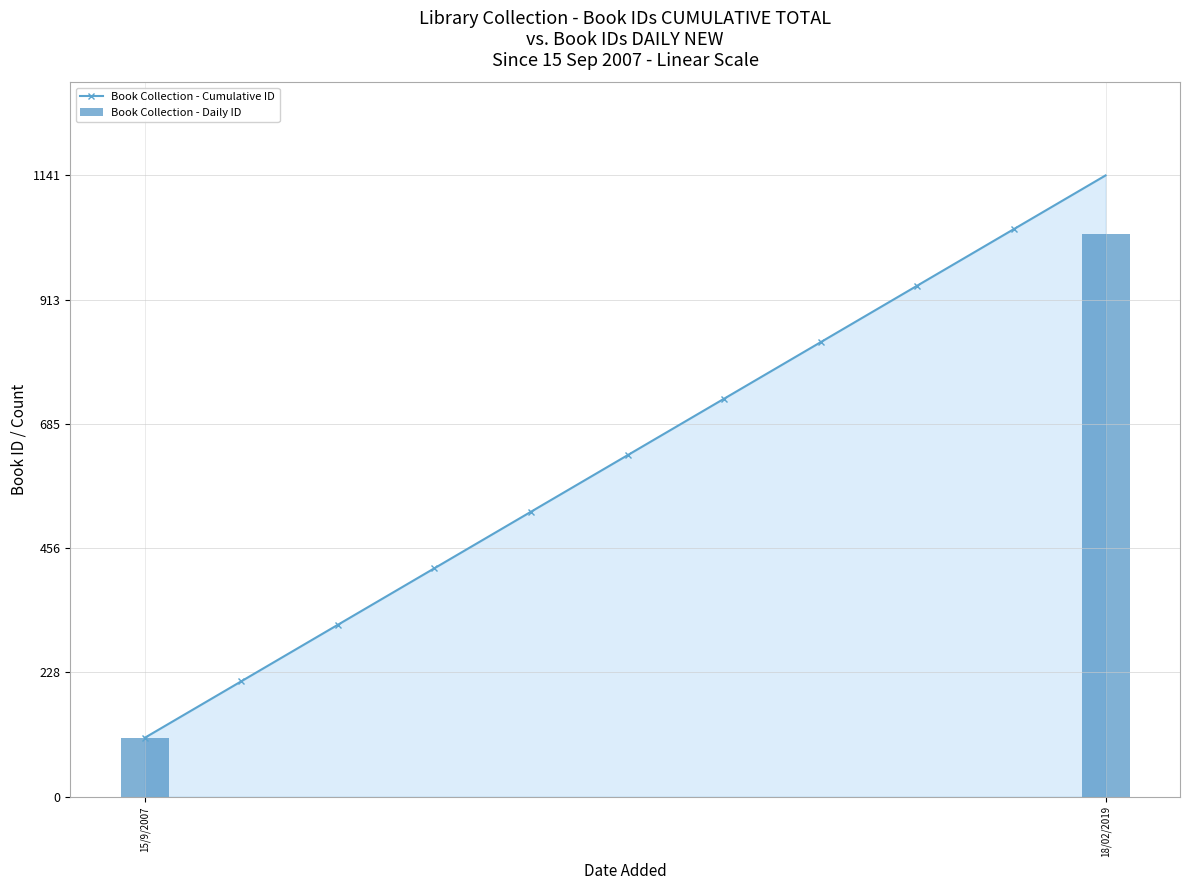

At which label does Cumulative Book ID reach its minimum?

15/9/2007